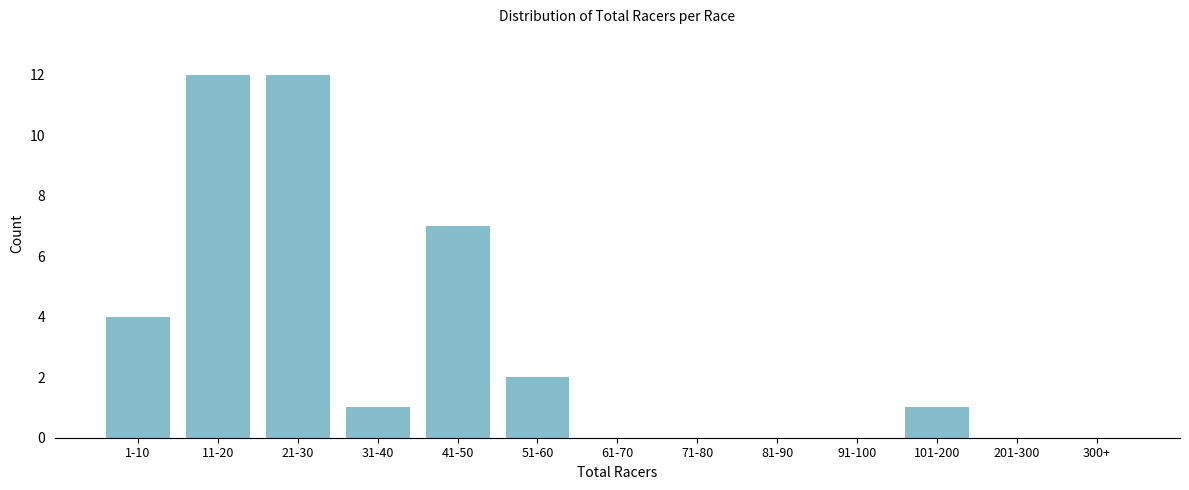

Reading left to right, transcribe all the data shown in this chart.

1-10=4	11-20=12	21-30=12	31-40=1	41-50=7	51-60=2	61-70=0	71-80=0	81-90=0	91-100=0	101-200=1	201-300=0	300+=0